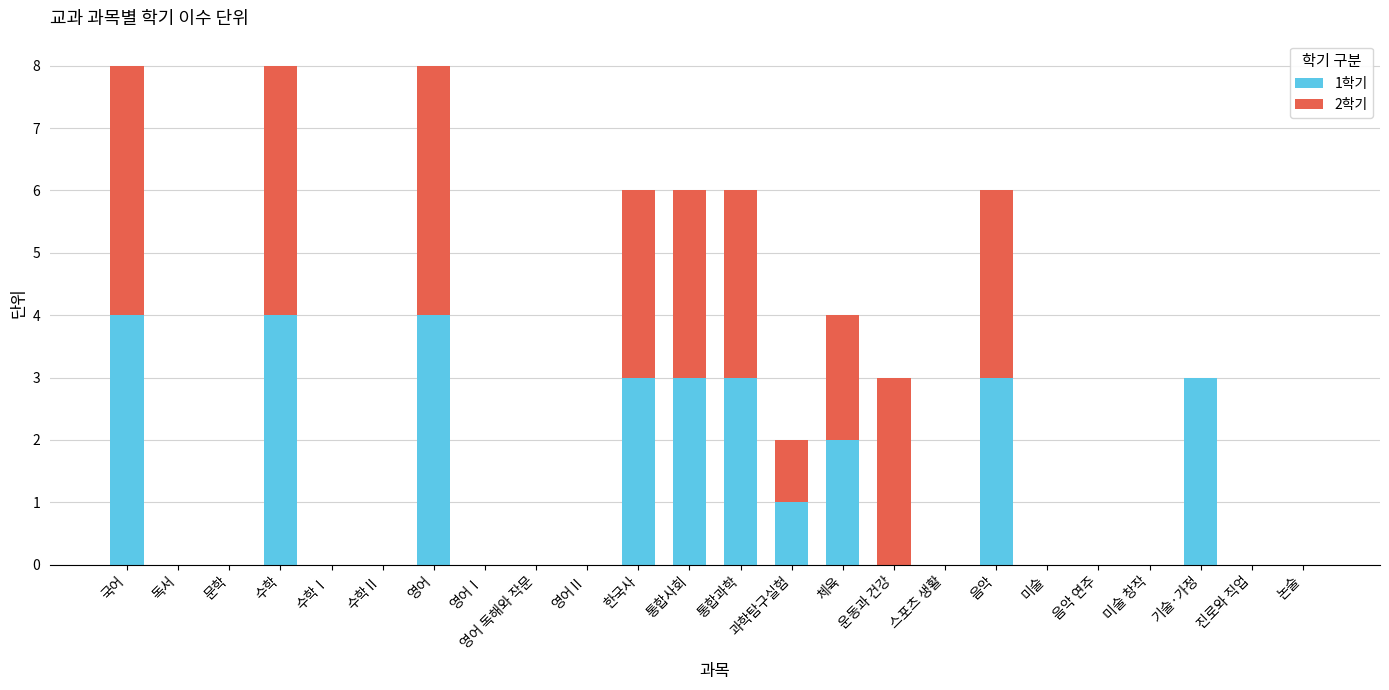

What is the total value across all series at 과학탐구실험?

2